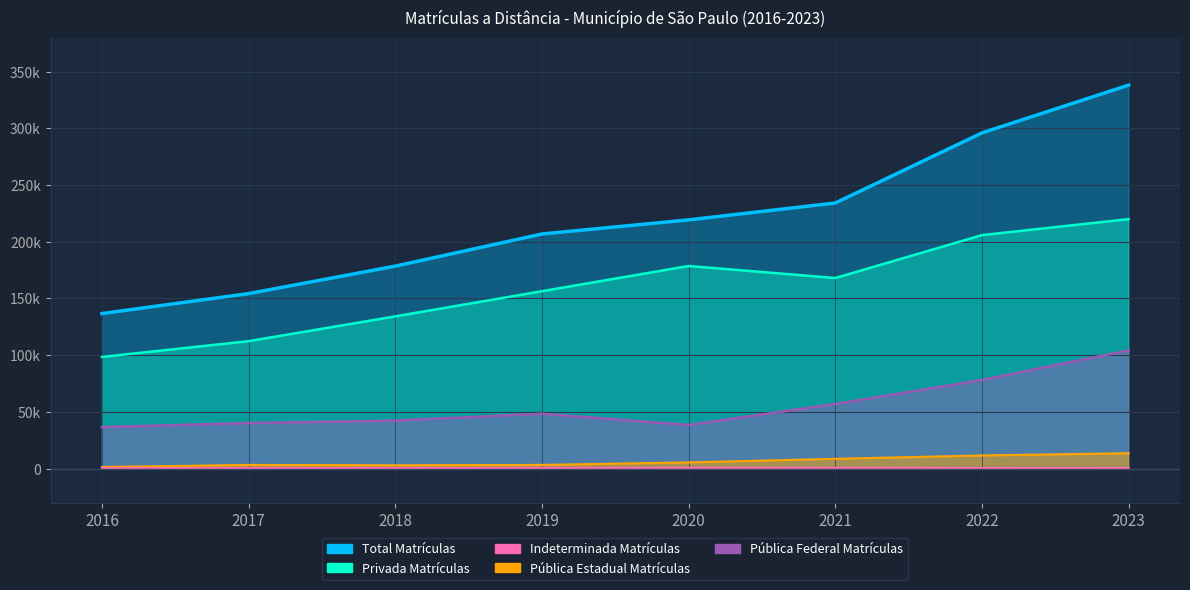

Count the number of categories in the chart.

8